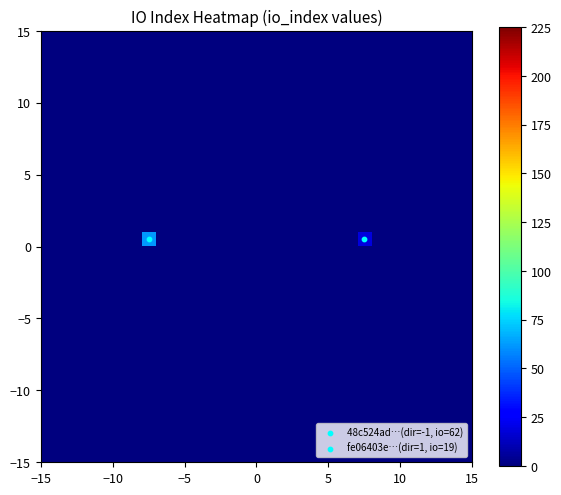

How many data points does each series have?

30